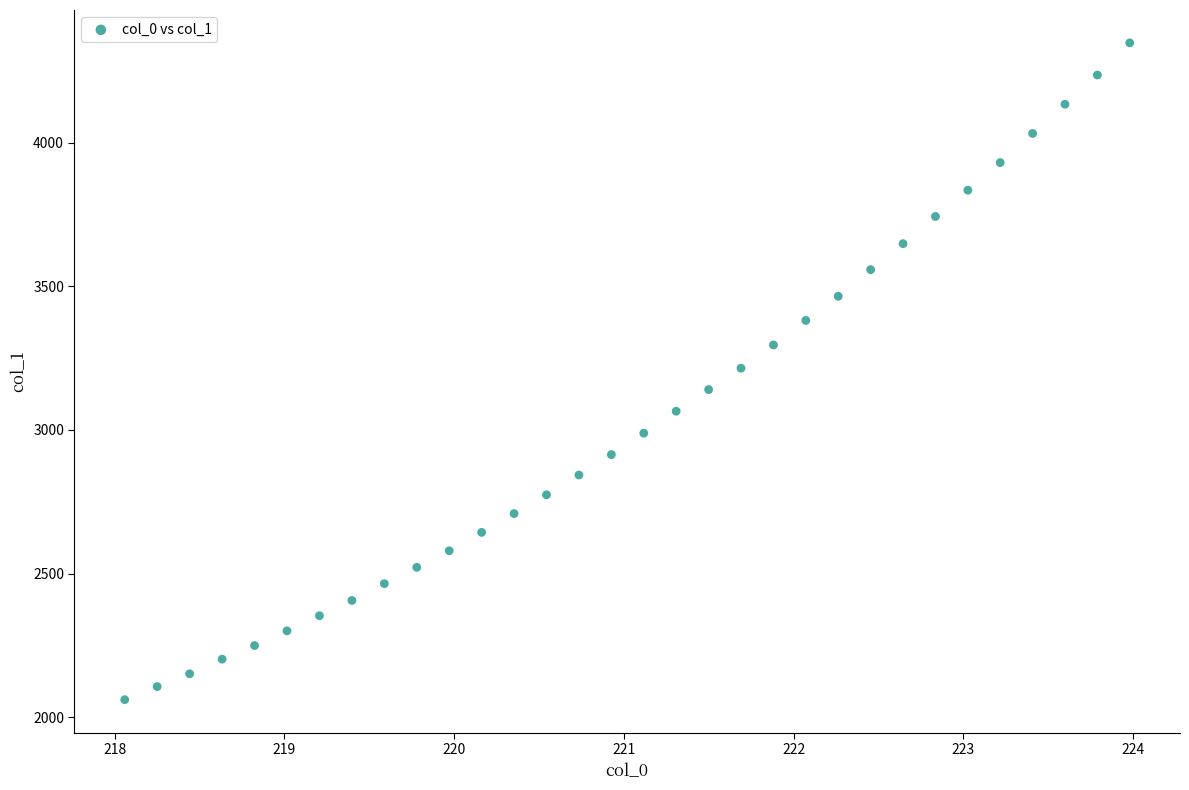

What is the range of Y values (max minus min)?

2286.5